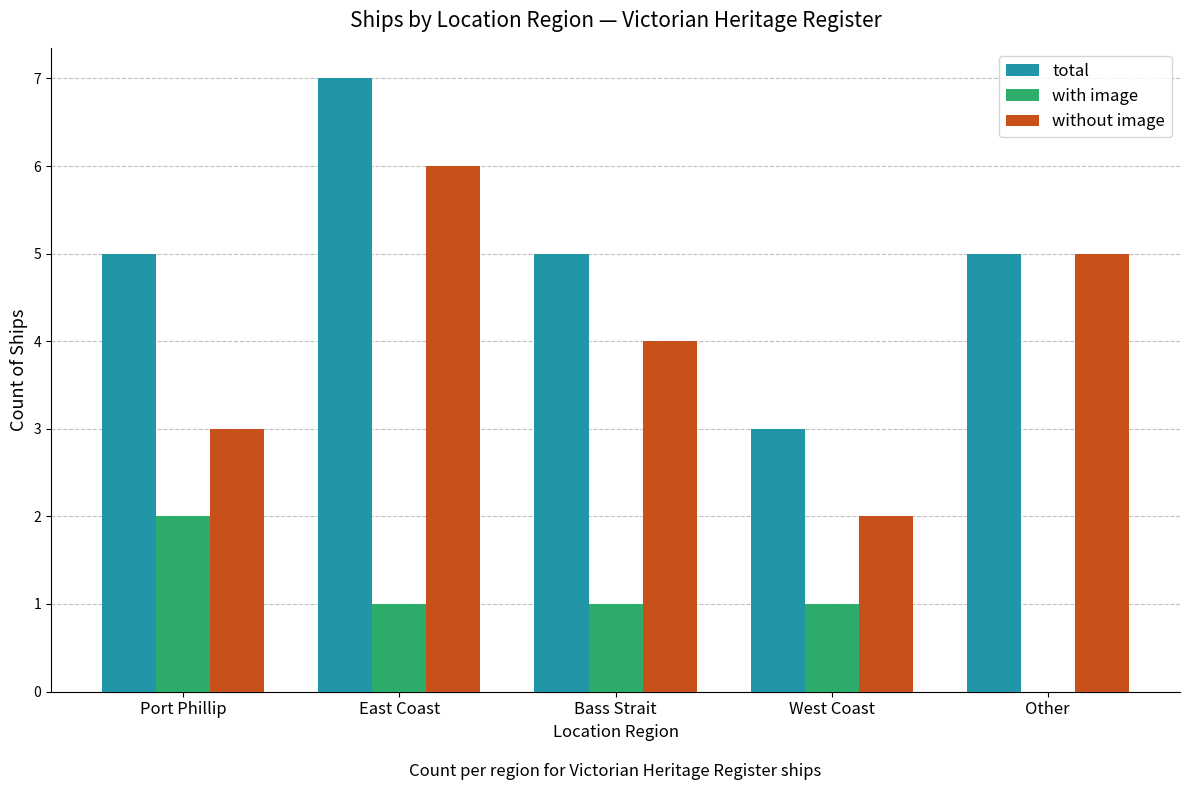

How many series are shown in this chart?

3